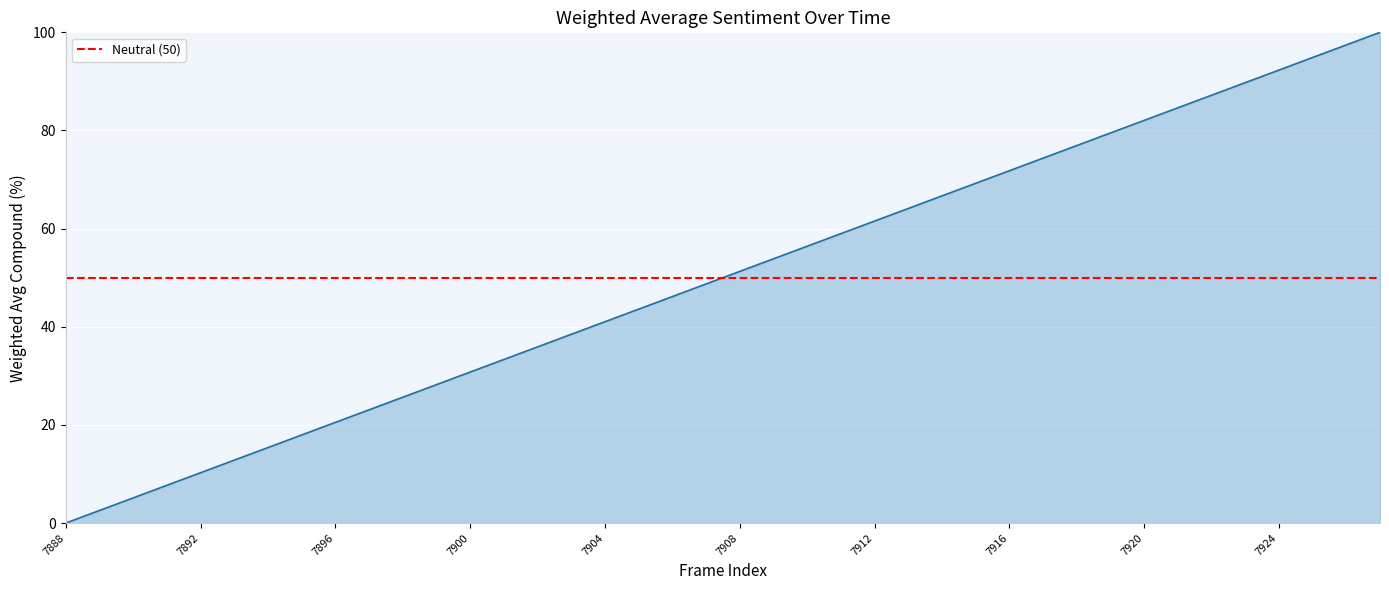

How many lines are shown in the chart?

1